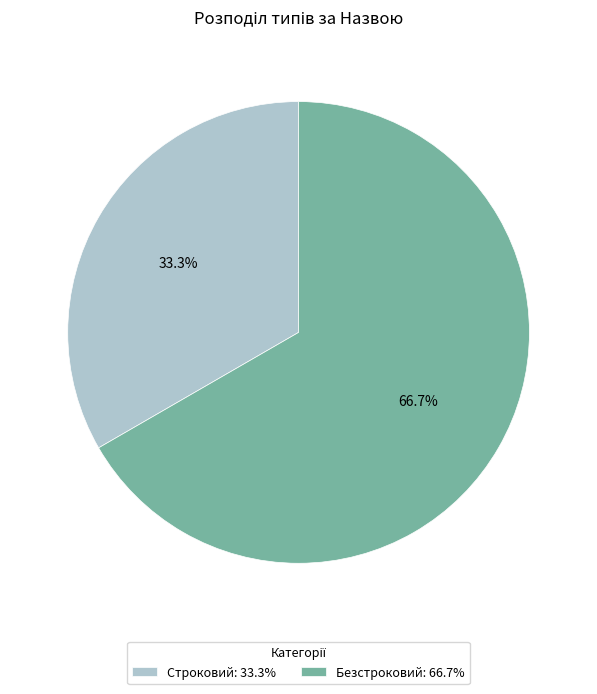

What percentage is the Безстроковий slice, to the nearest percent?

67%